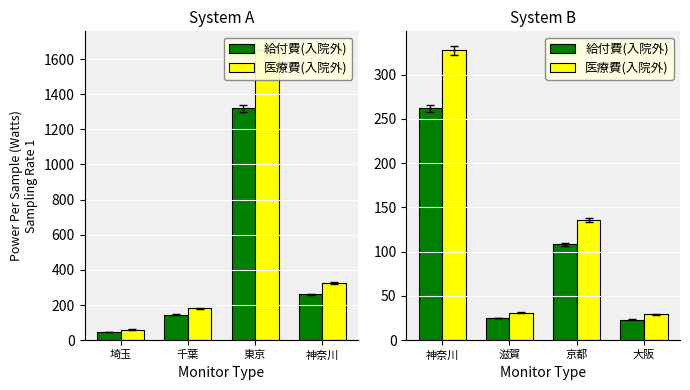

Which series has the largest total across all categories?

医療費(入院外)